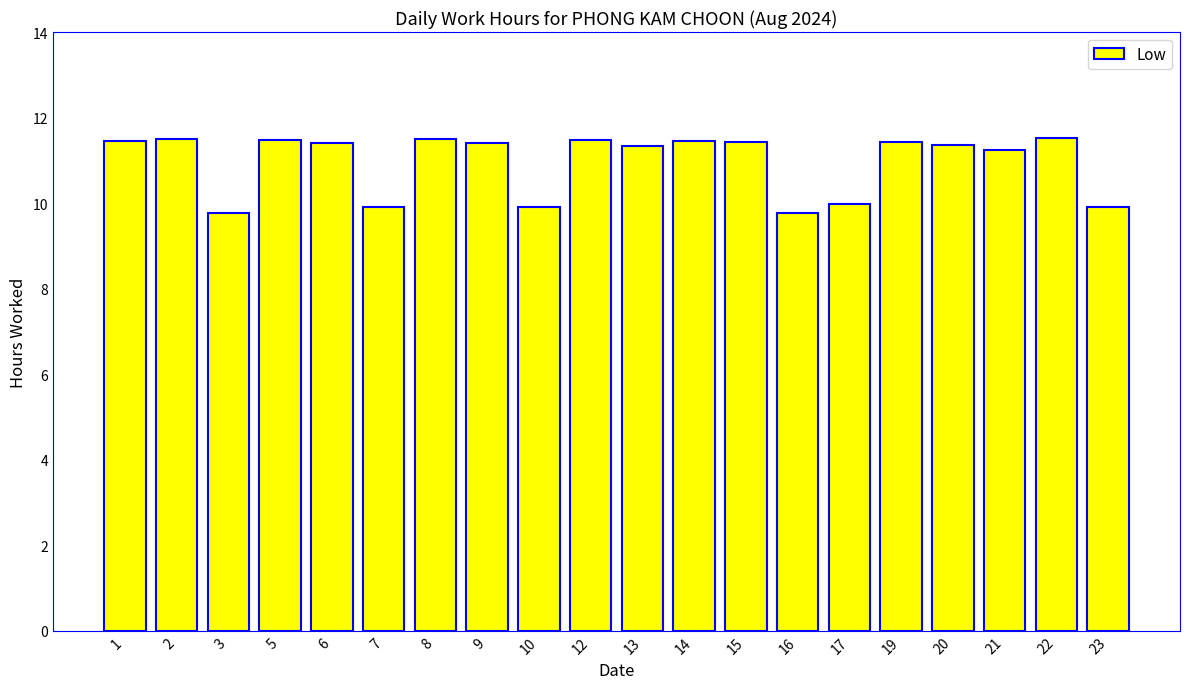

What is the change in value from 7 to 20?

+1.5